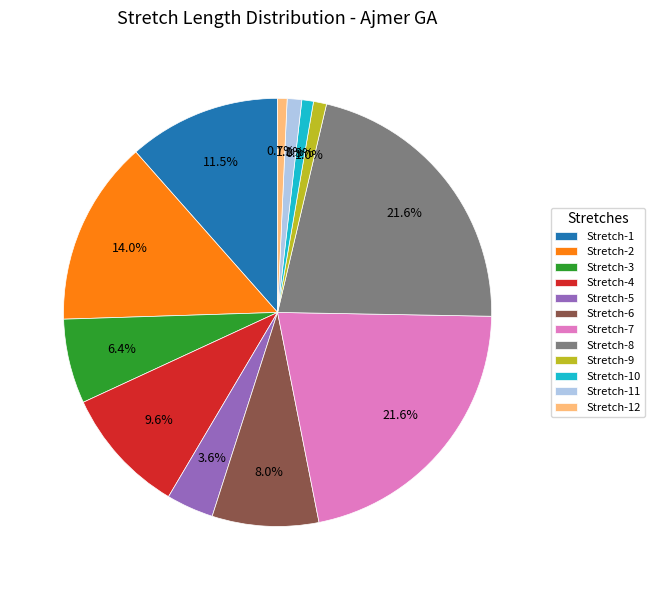

Count the number of slices in the pie.

12